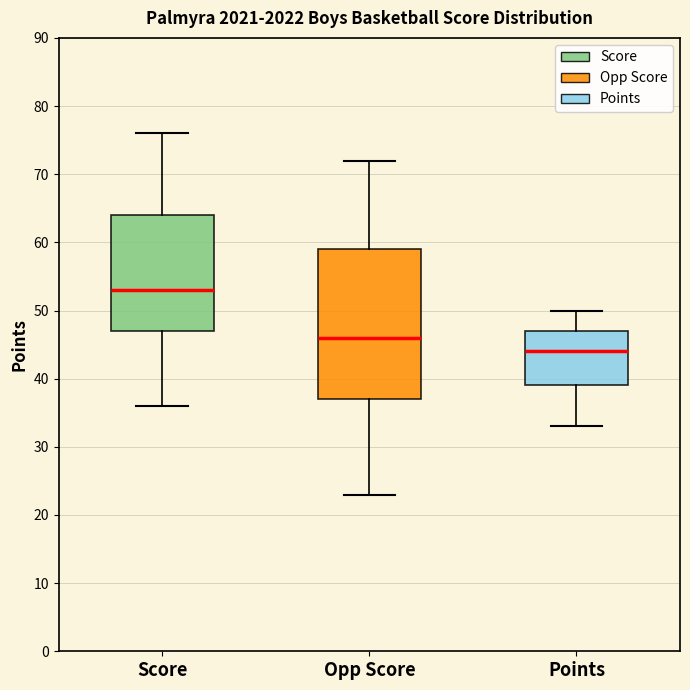

Comparing the boxes themselves (not the whiskers), which one is the tallest?

Opp Score